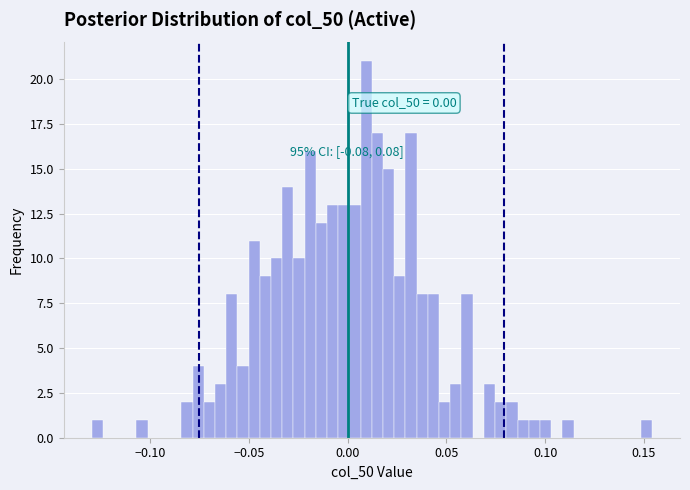

Read against the x-axis, roughly where is the centre of the tallest bar?

0.010